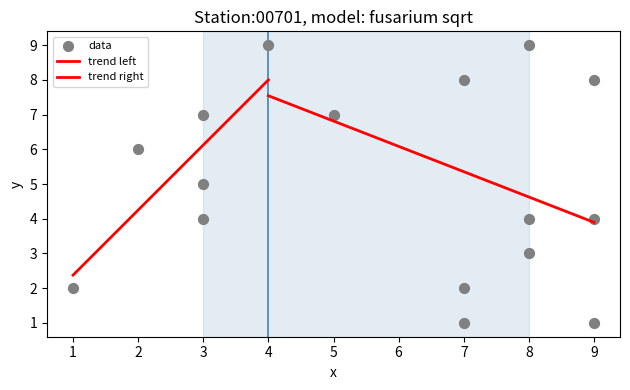

Count the number of points in this scatter plot.

16